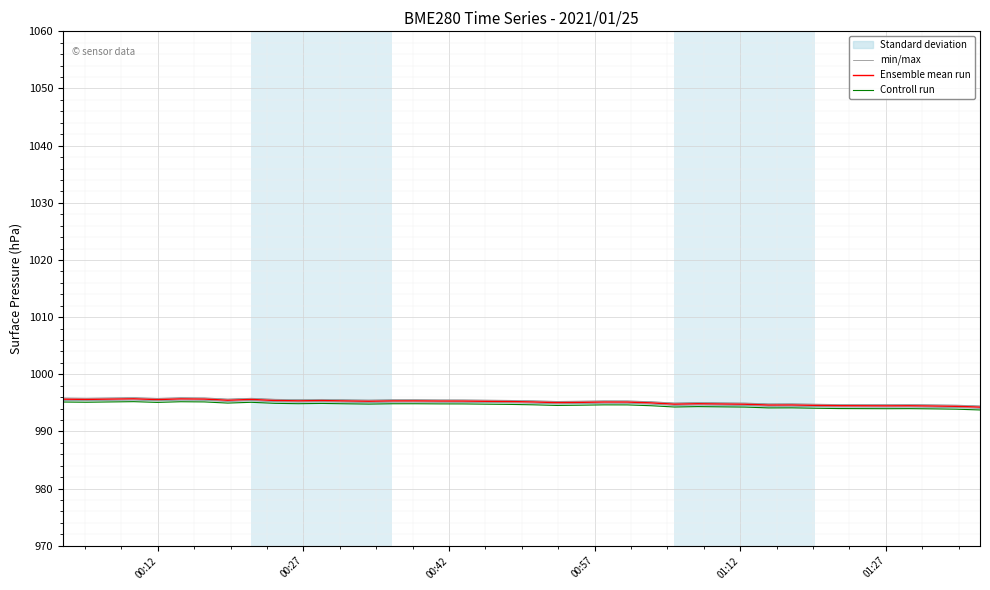

True or false: Controll run and Ensemble mean run cross at least once.

False